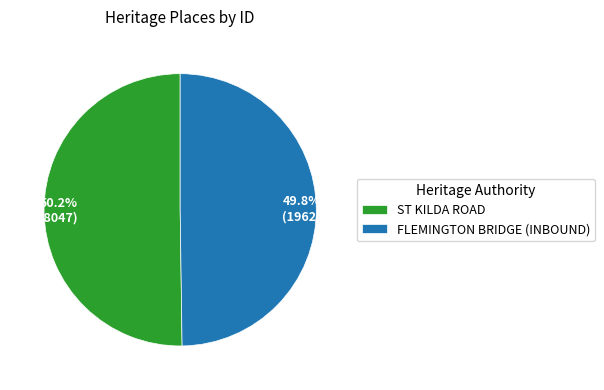

True or false: FLEMINGTON BRIDGE (INBOUND) accounts for 60% of the total.

False